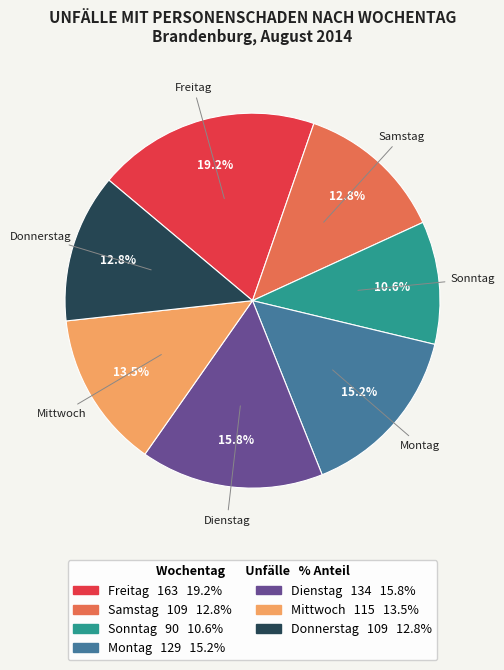

Combined, do Sonntag and Mittwoch account for over 50%?

No